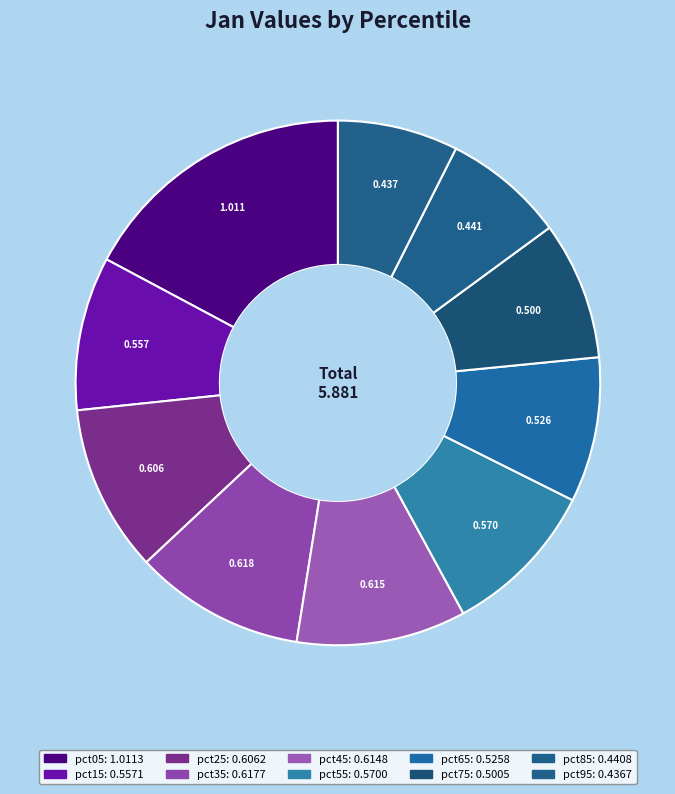

Combined, do pct45 and pct95 account for over 50%?

No